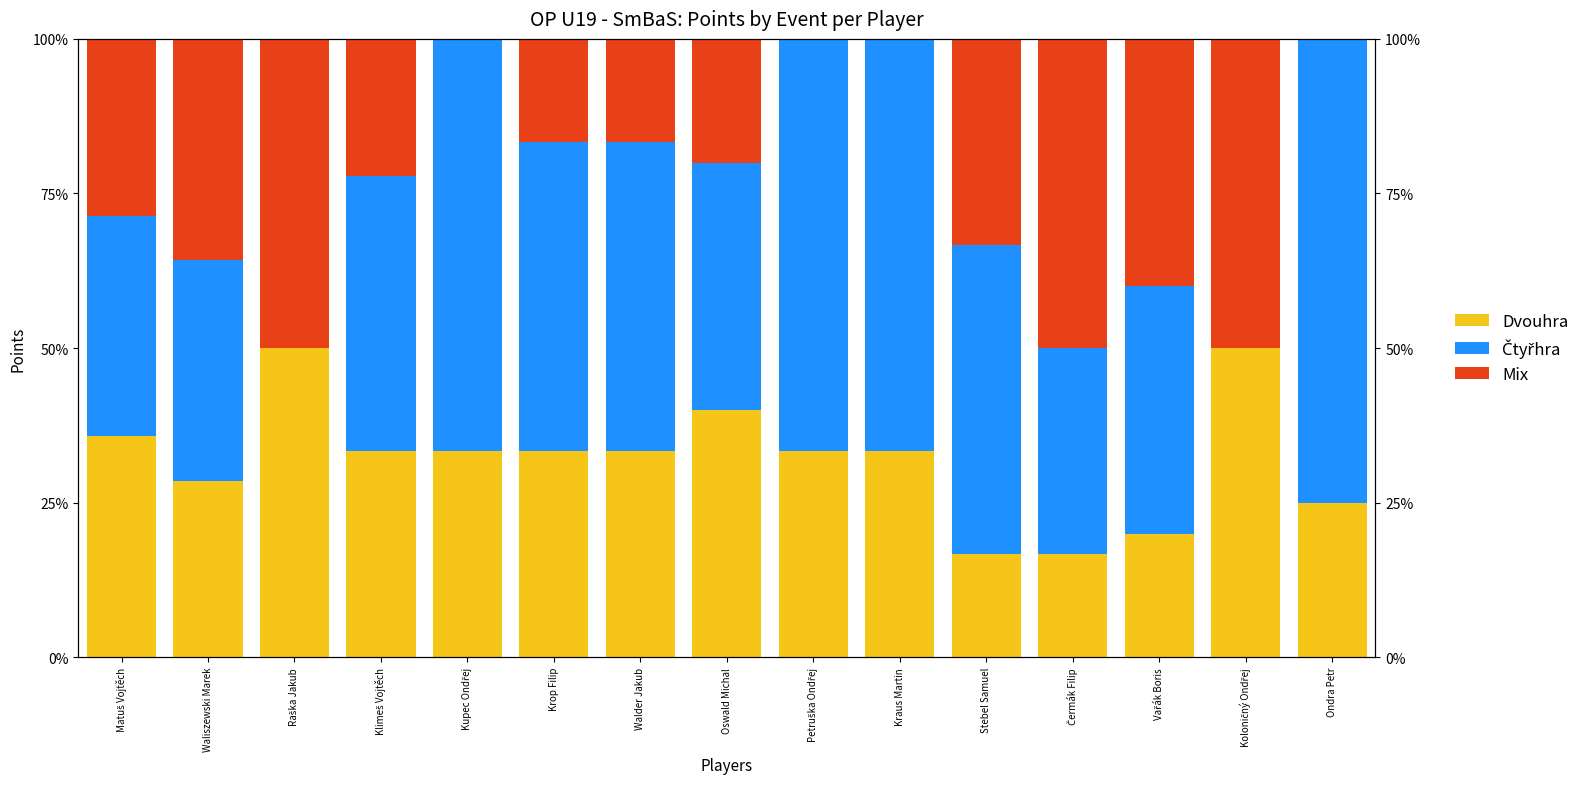

List the series in order of their peak value, lowest first.

Dvouhra, Mix, Čtyřhra